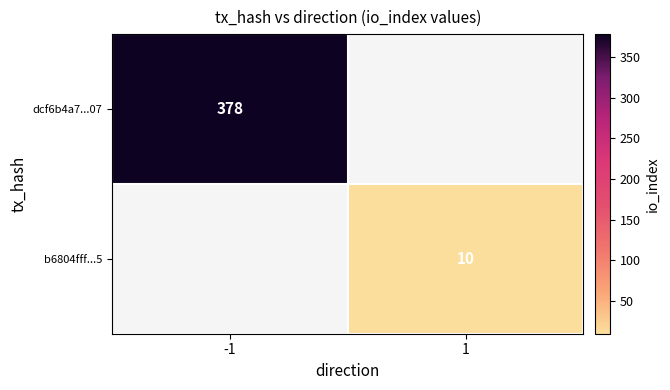

The b6804fff...5 series shows 17 at 1. True or false?

False